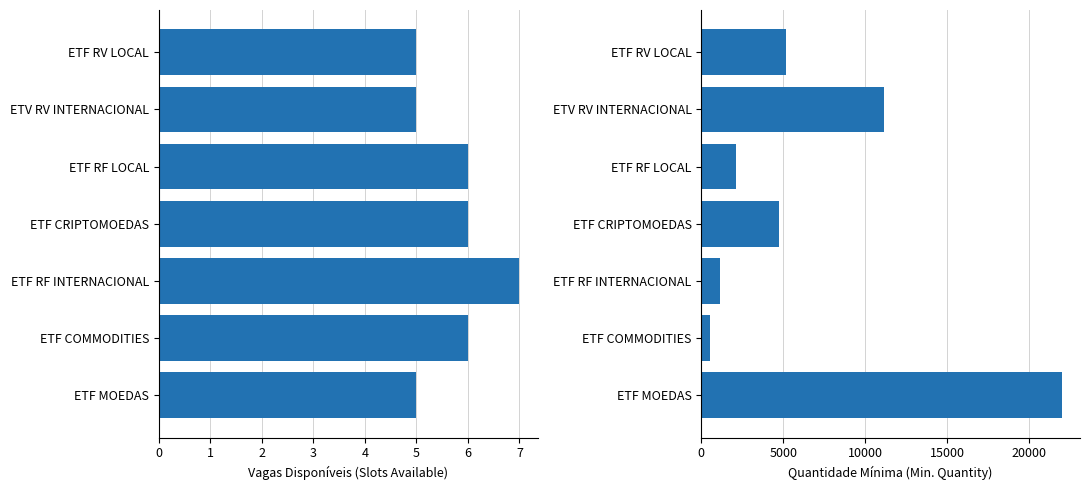

Is it true that Quantidade Mínima equals 877 at ETF COMMODITIES?

False